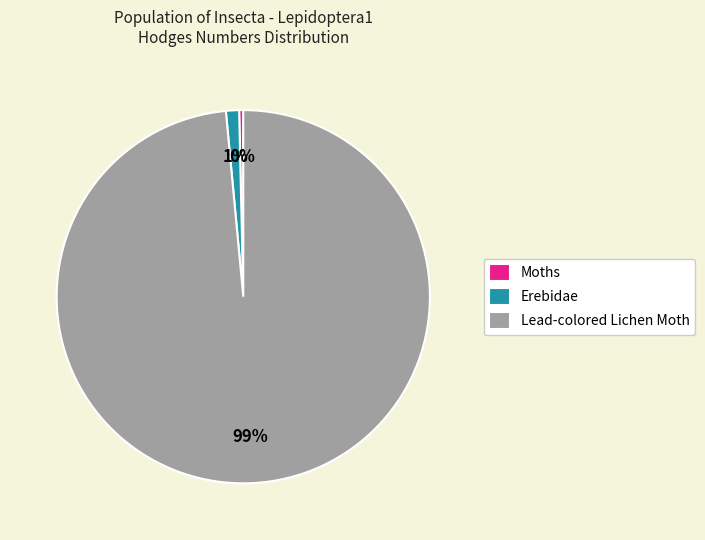

Rank the categories by value from highest to lowest.

Lead-colored Lichen Moth, Erebidae, Moths